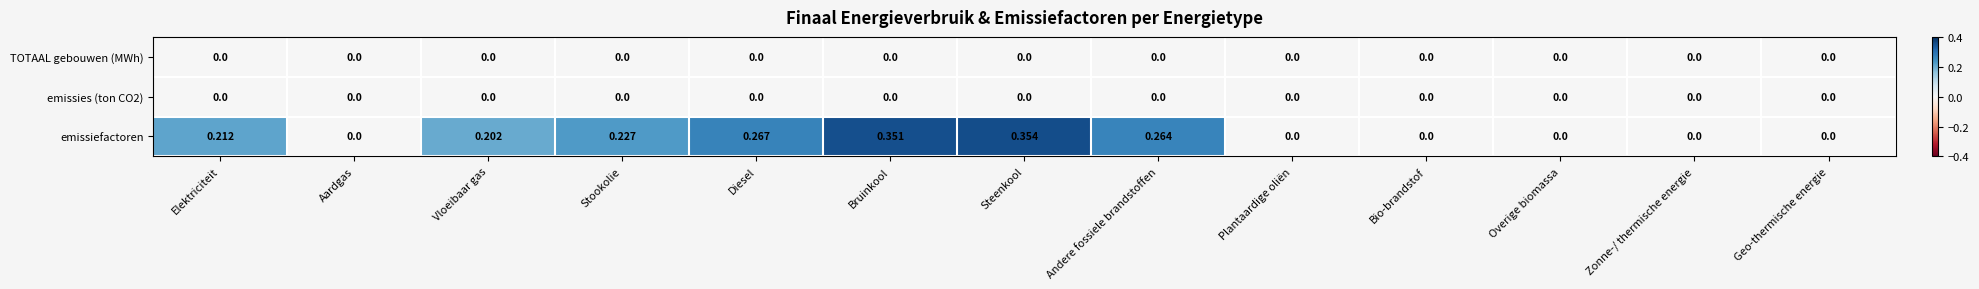

Which category has the highest value across all series?

Steenkool